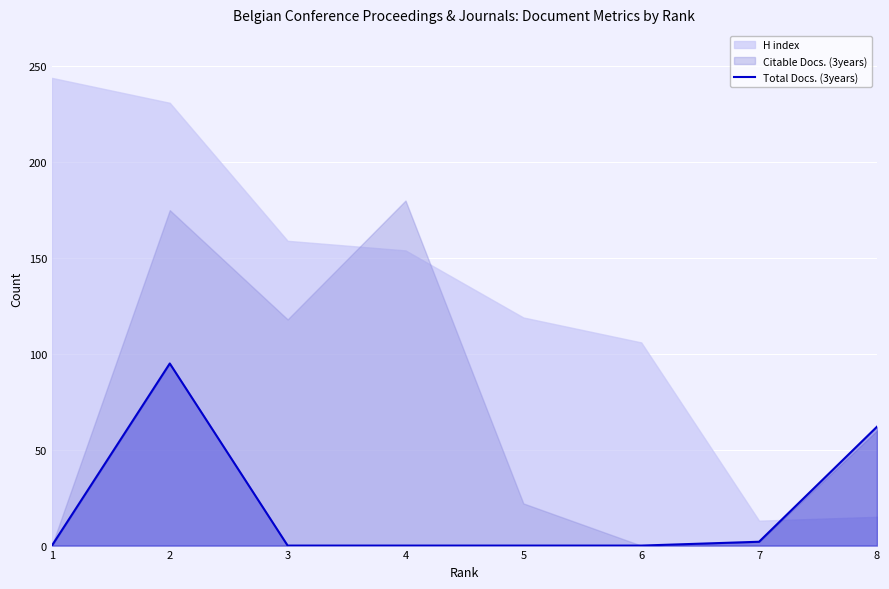

The Total Docs. (3years) series shows 0 at 6. True or false?

True